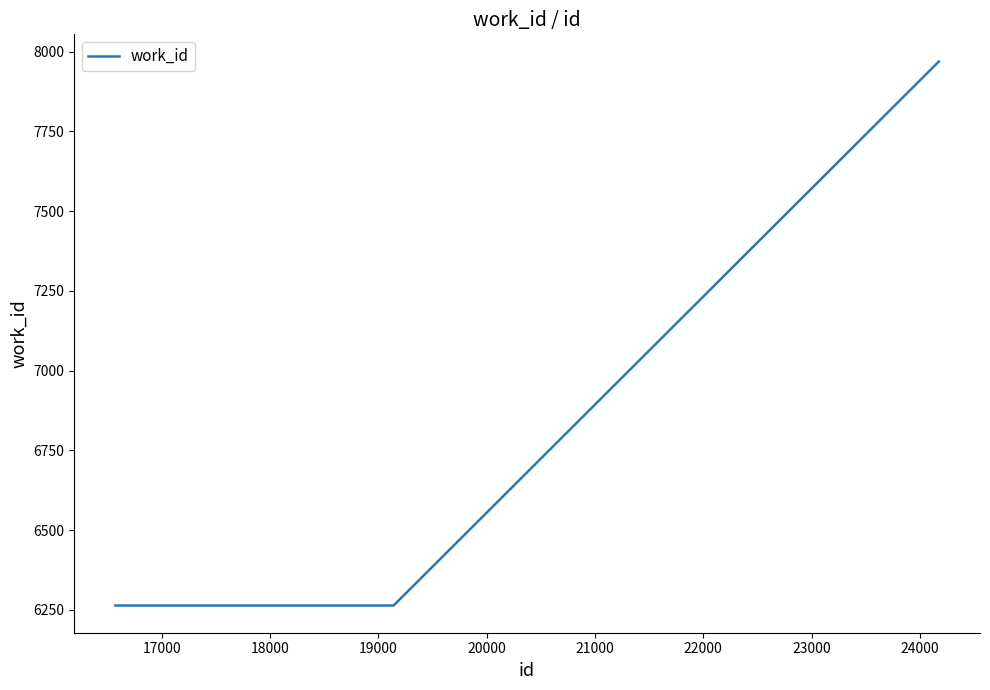

What is the sum of all values?

20497